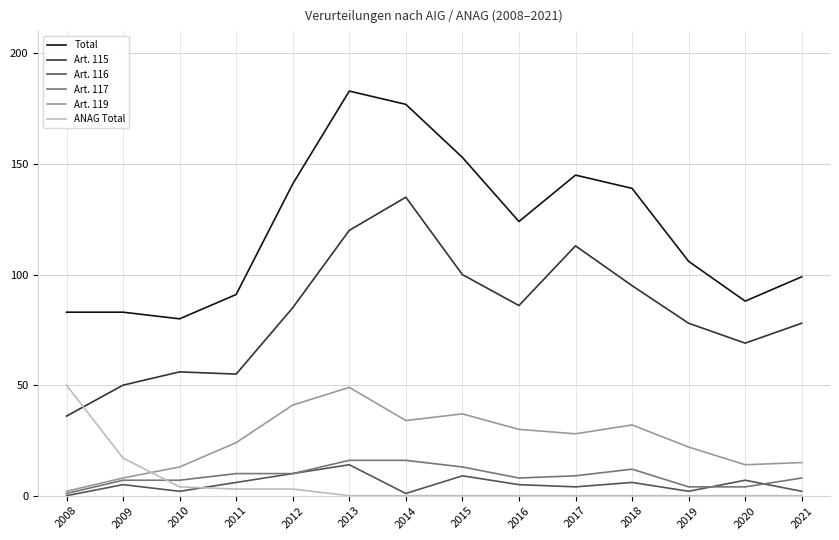

What is the difference between the ANAG Total values at 2008 and 2009?

33